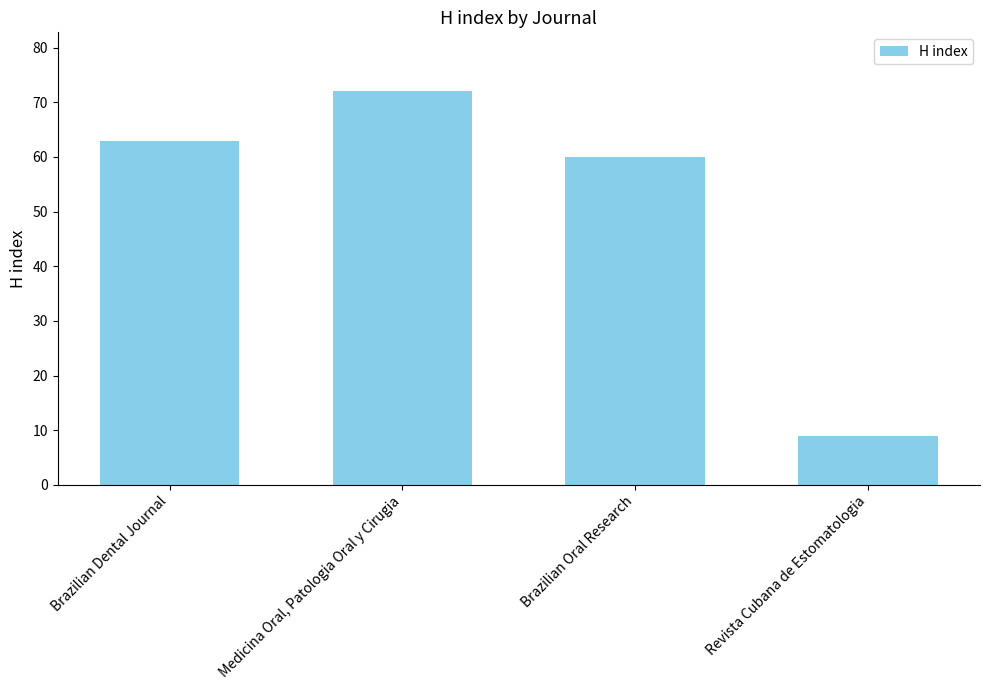

How many data points are less than 63?

2